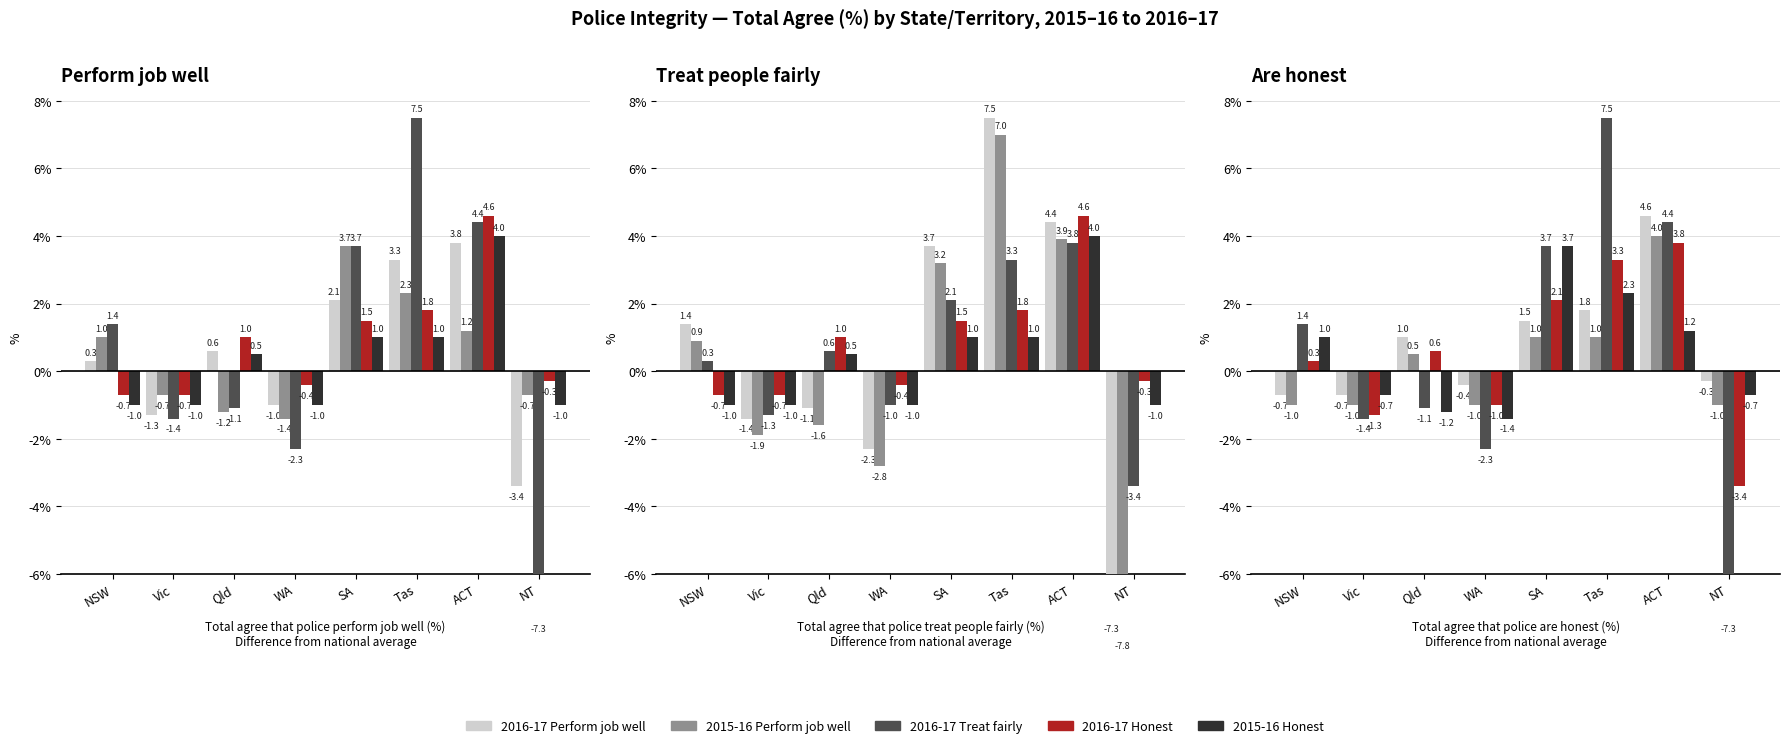

How many data points does each series have?

8